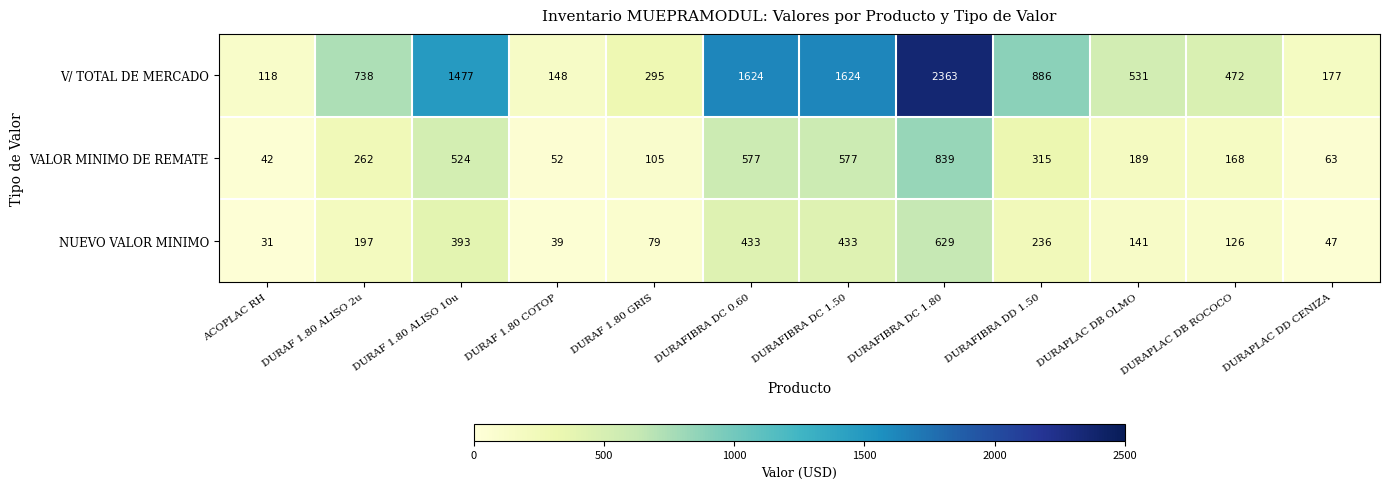

What is the minimum value shown in the chart?

31